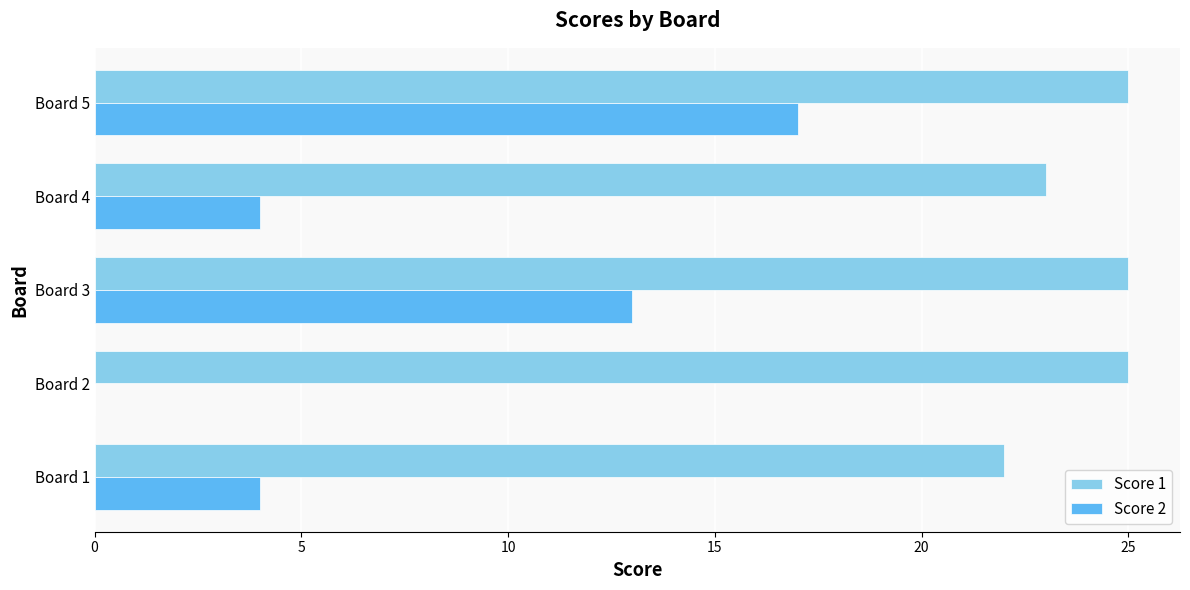

What is the sum of all Score 2 values?

38